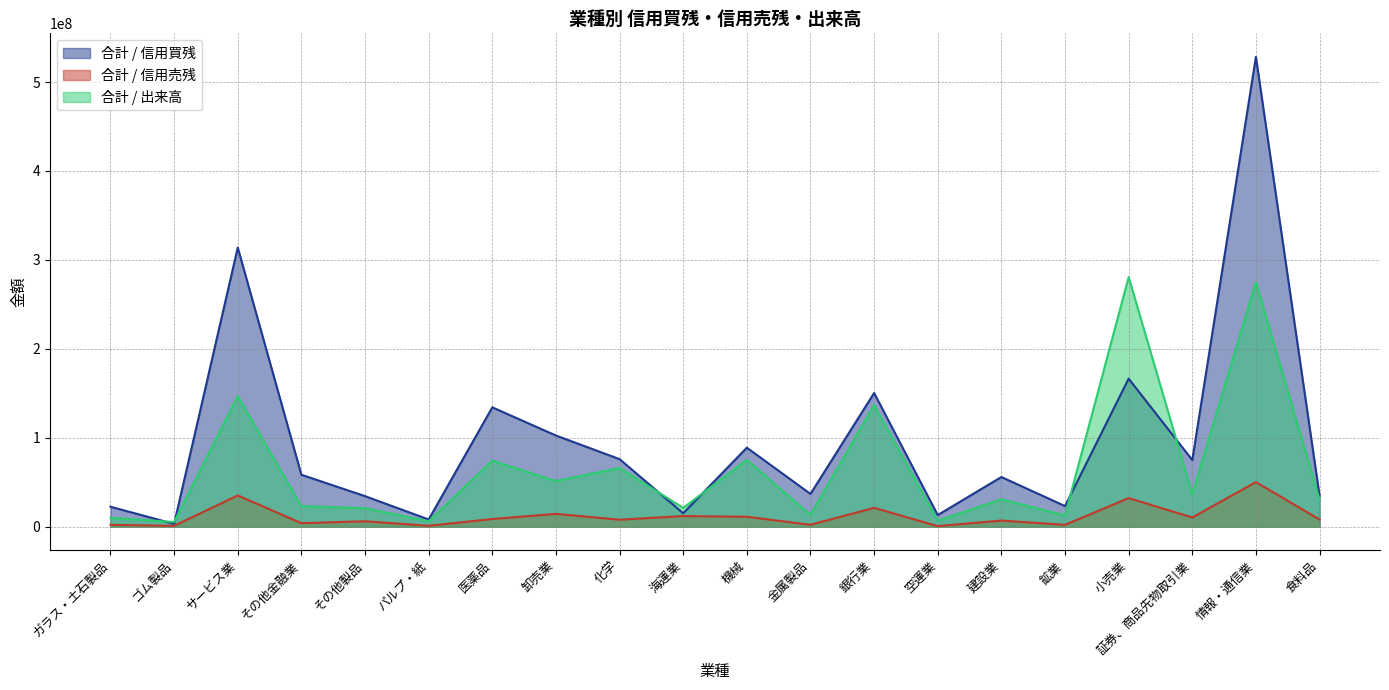

What is the total value across all series at 金属製品?

52259600